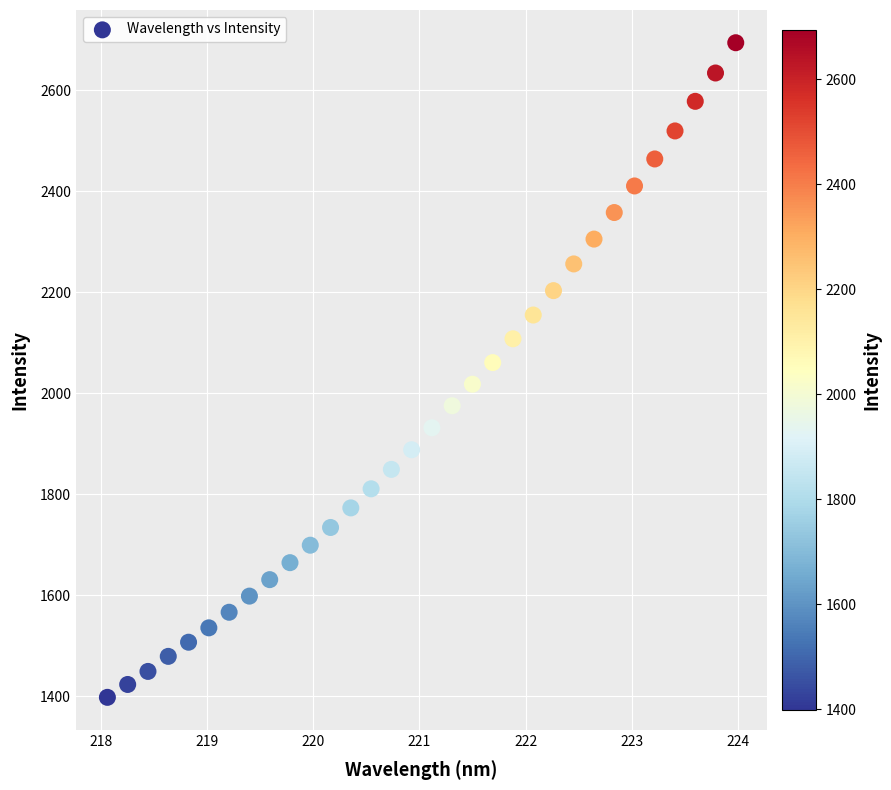

What is the range of Y values (max minus min)?

1296.7